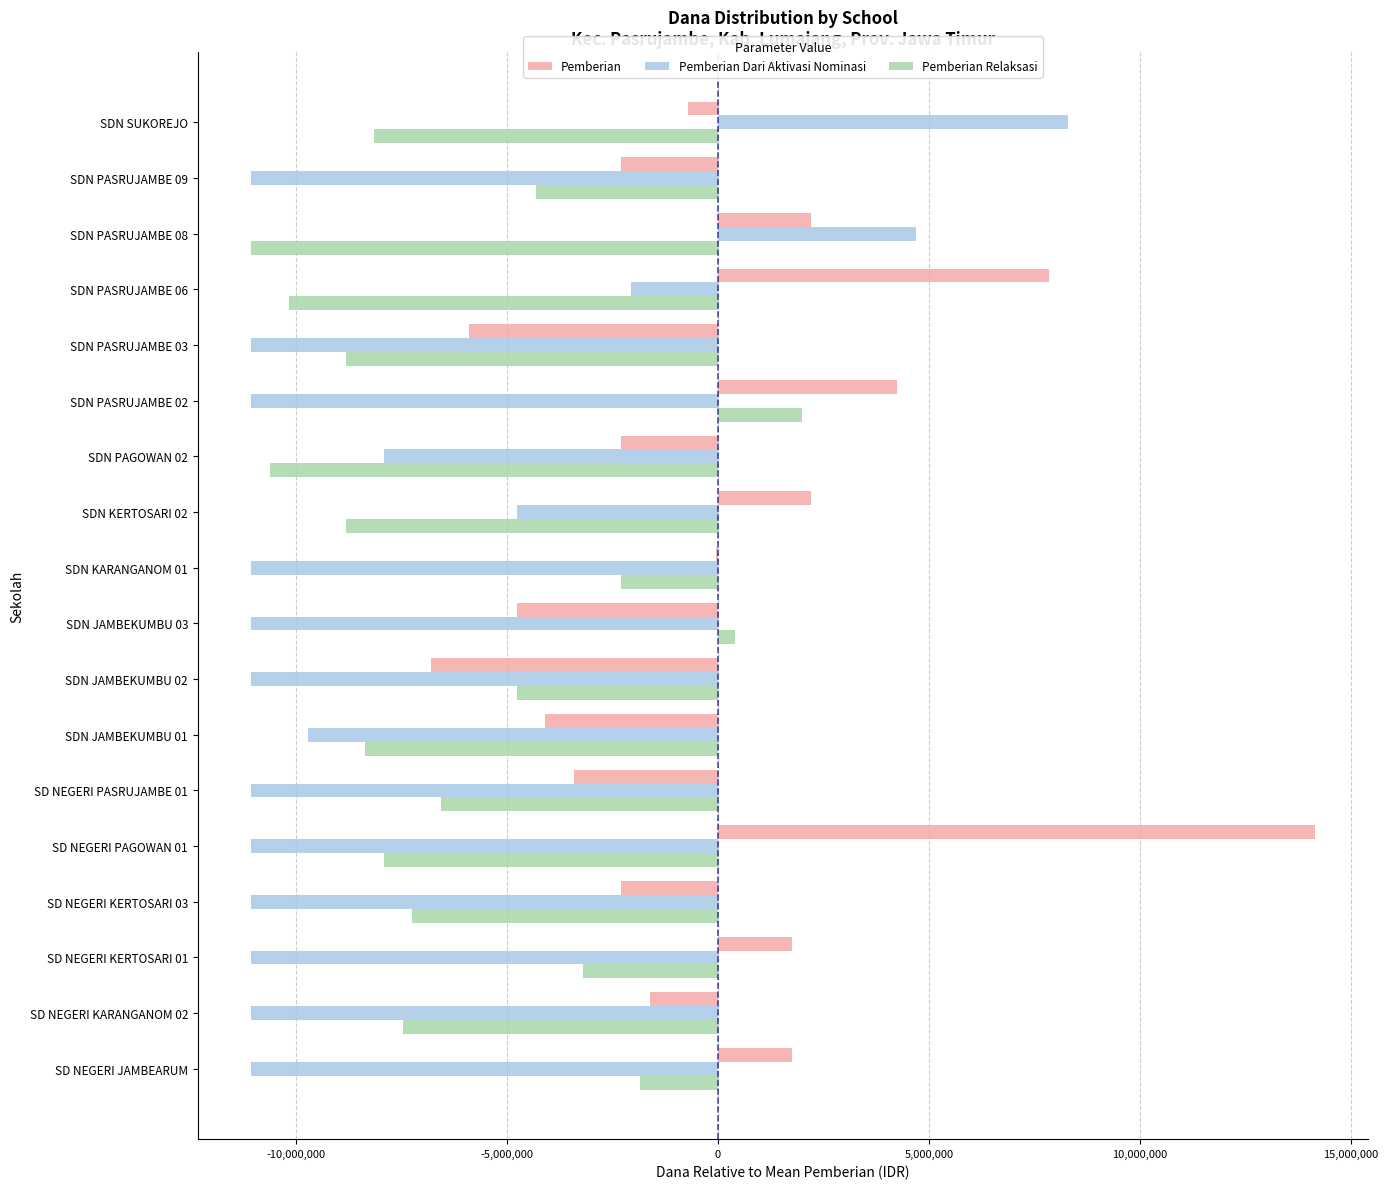

Between SD NEGERI JAMBEARUM and SD NEGERI PAGOWAN 01, which series saw the biggest shift?

Pemberian